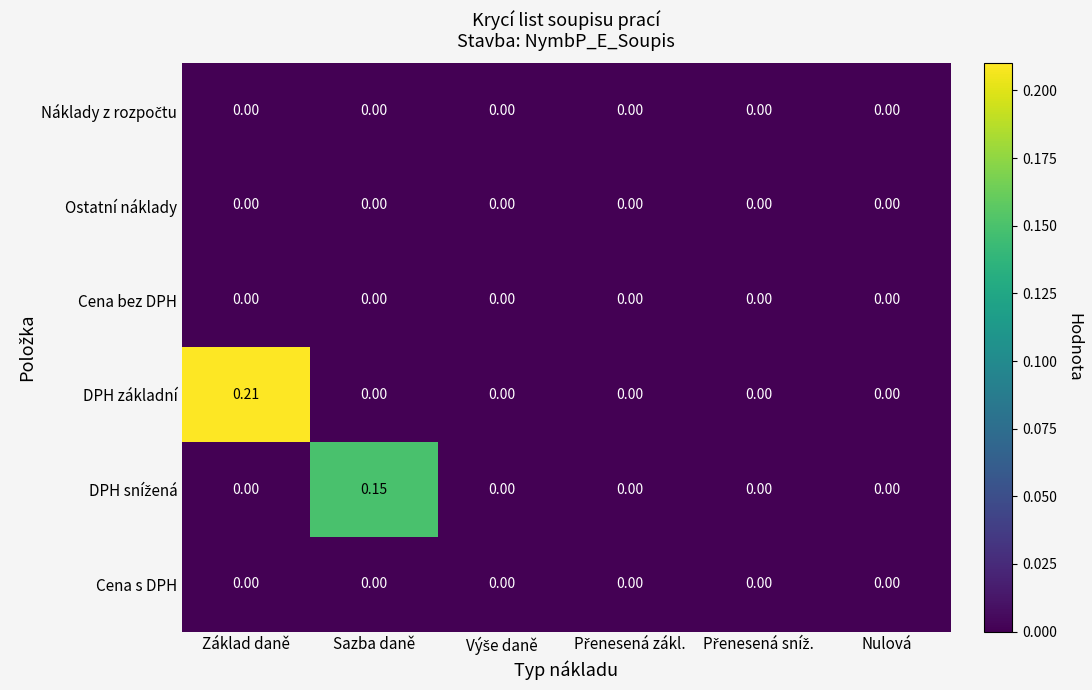

How many distinct data groups are displayed?

6